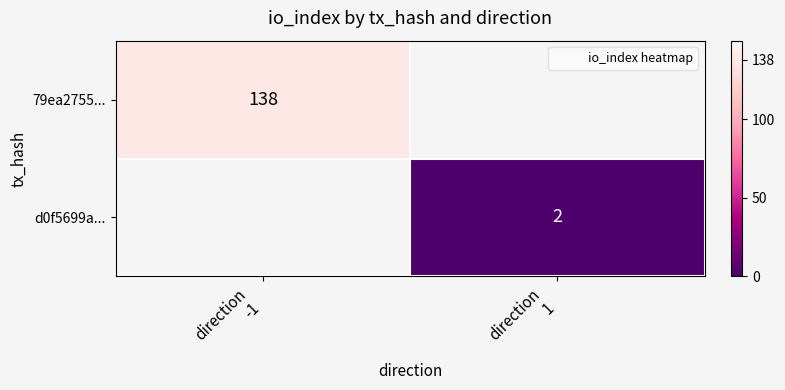

How many values in 79ea2755... are above zero?

1